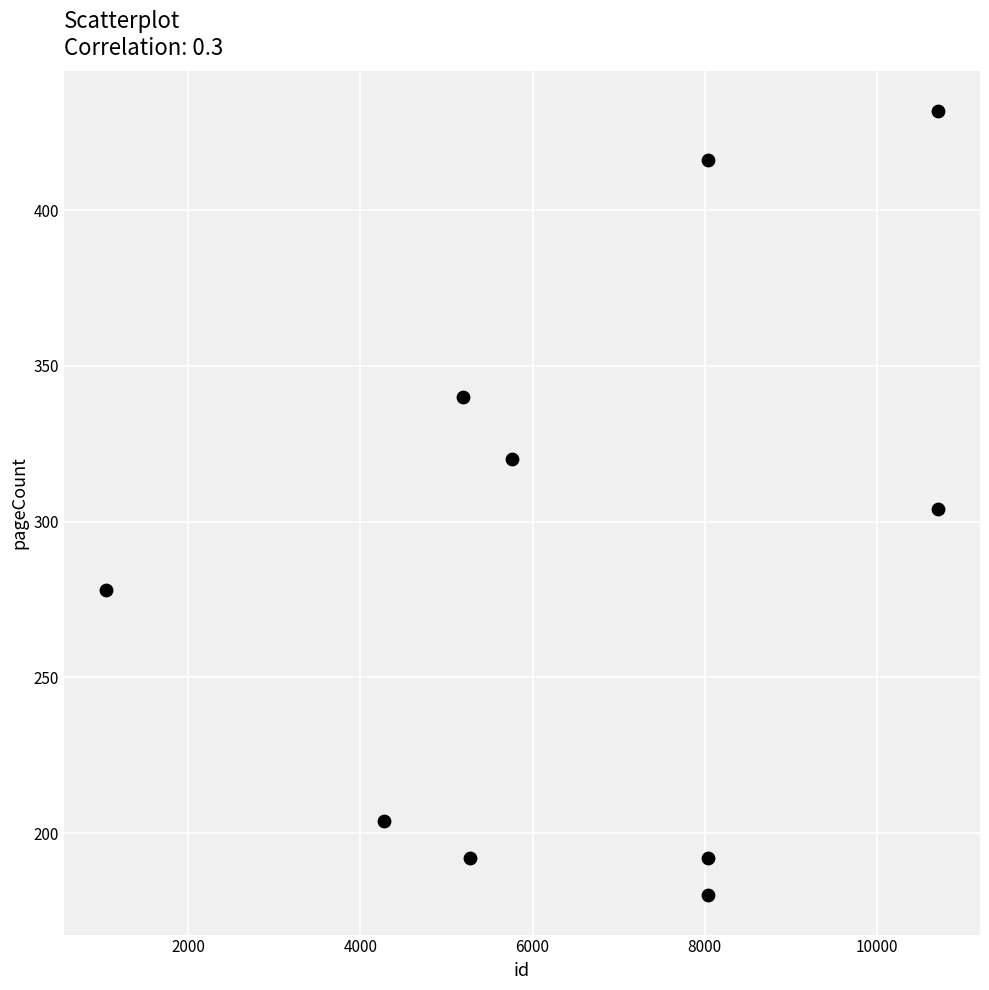

What is the average Y value?

286